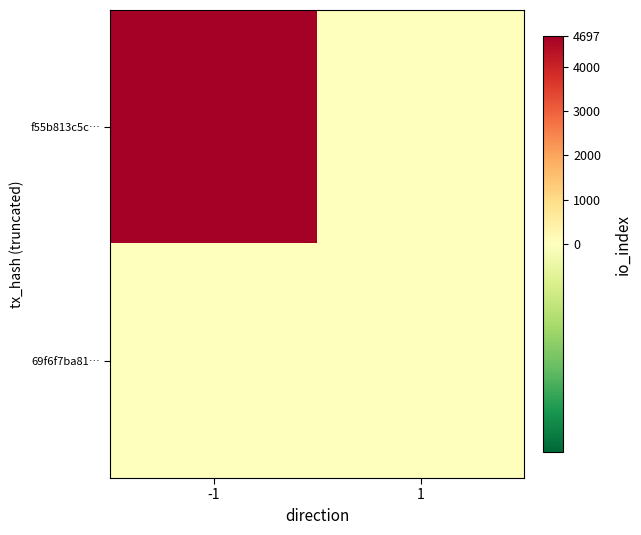

Which series changed the most between -1 and 1?

f55b813c5c…